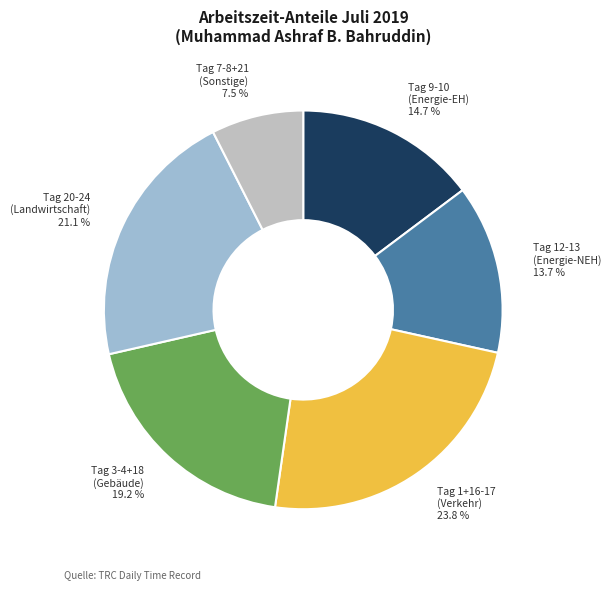

Does any single category account for the majority?

No